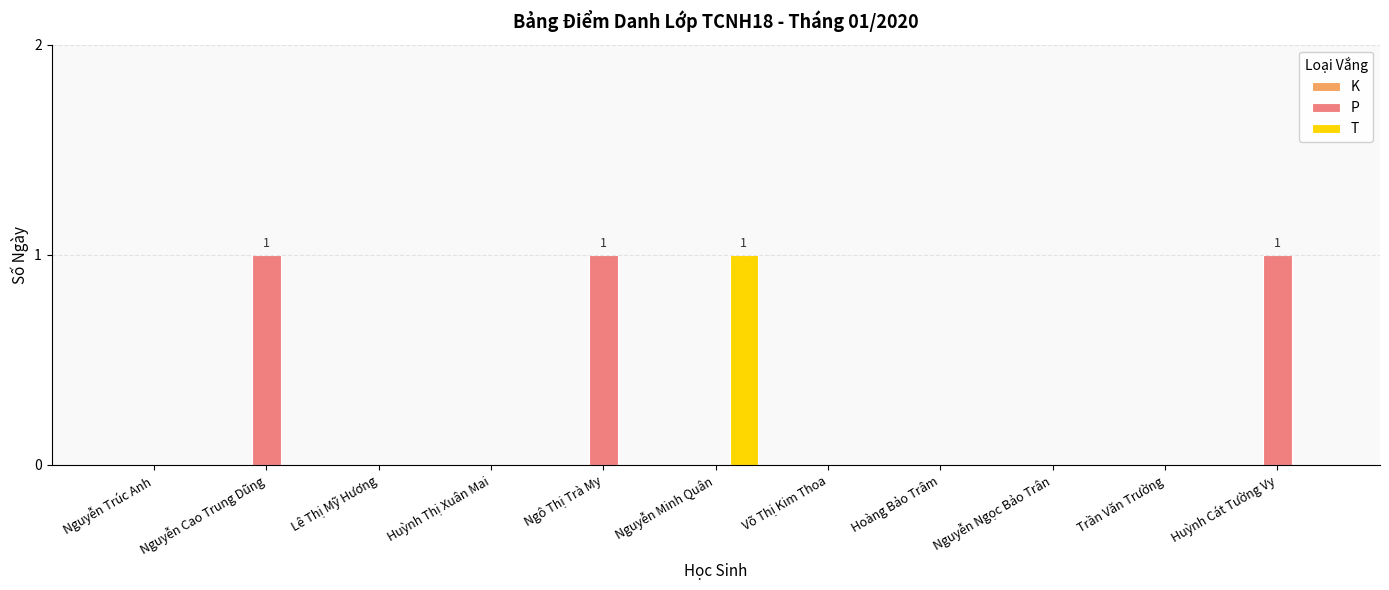

Between Trần Văn Trường and Huỳnh Cát Tường Vy, which series saw the biggest shift?

P